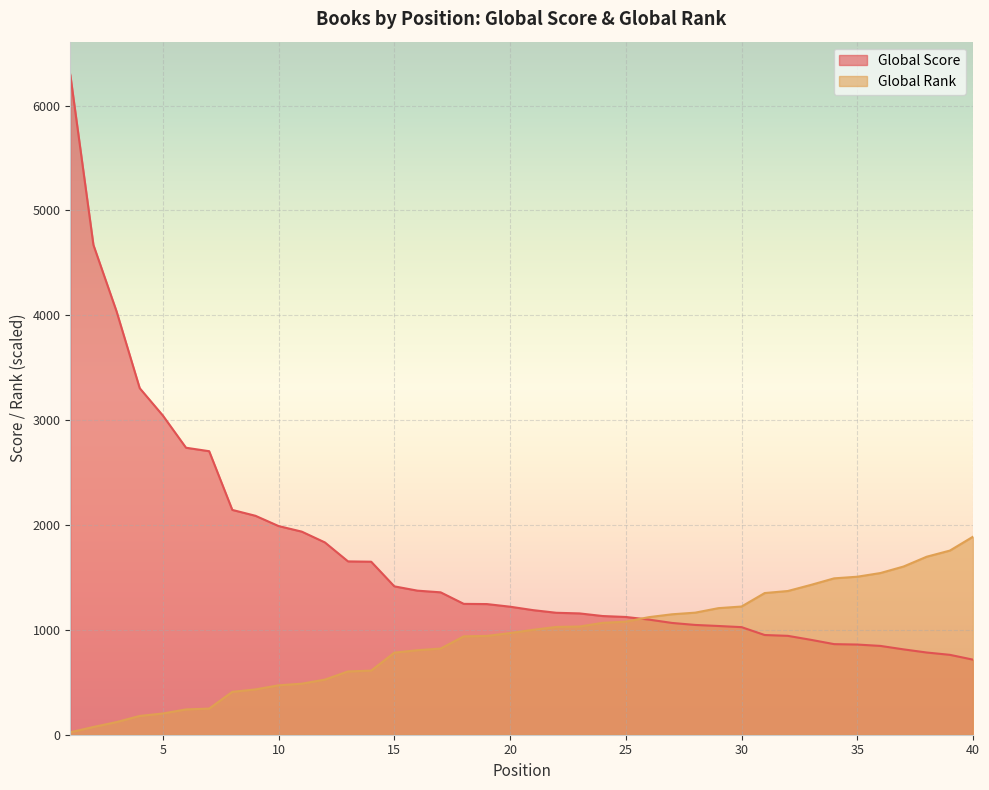

Reading right to left, what are all the values shown in this chart?

Global Score: 40=716.0	39=762.0	38=784.0	37=814.0	36=847.0	35=860.0	34=864.0	33=905.0	32=943.0	31=951.0	30=1026.0	29=1037.0	28=1047.0	27=1066.0	26=1098.0	25=1123.0	24=1132.0	23=1157.0	22=1163.0	21=1188.0	20=1221.0	19=1246.0	18=1248.0	17=1358.0	16=1374.0	15=1415.0	14=1650.0	13=1653.0	12=1834.0	11=1937.0	10=1990.0	9=2088.0	8=2144.0	7=2704.0	6=2737.0	5=3044.0	4=3305.0	3=4037.0	2=4671.0	1=6295.0
Global Rank: 40=1888.5	39=1756.1	38=1697.7	37=1604.3	36=1542.0	35=1506.9	34=1491.3	33=1429.0	32=1370.6	31=1351.2	30=1222.7	29=1207.1	28=1164.3	27=1148.7	26=1121.4	25=1078.6	24=1066.9	23=1031.9	22=1028.0	21=1000.7	20=969.6	19=942.3	18=938.4	17=821.6	16=806.0	15=782.7	14=611.3	13=603.5	12=525.7	11=486.7	10=471.2	9=432.2	8=408.9	7=249.2	6=241.4	5=202.5	4=179.1	3=120.7	2=74.0	1=23.4